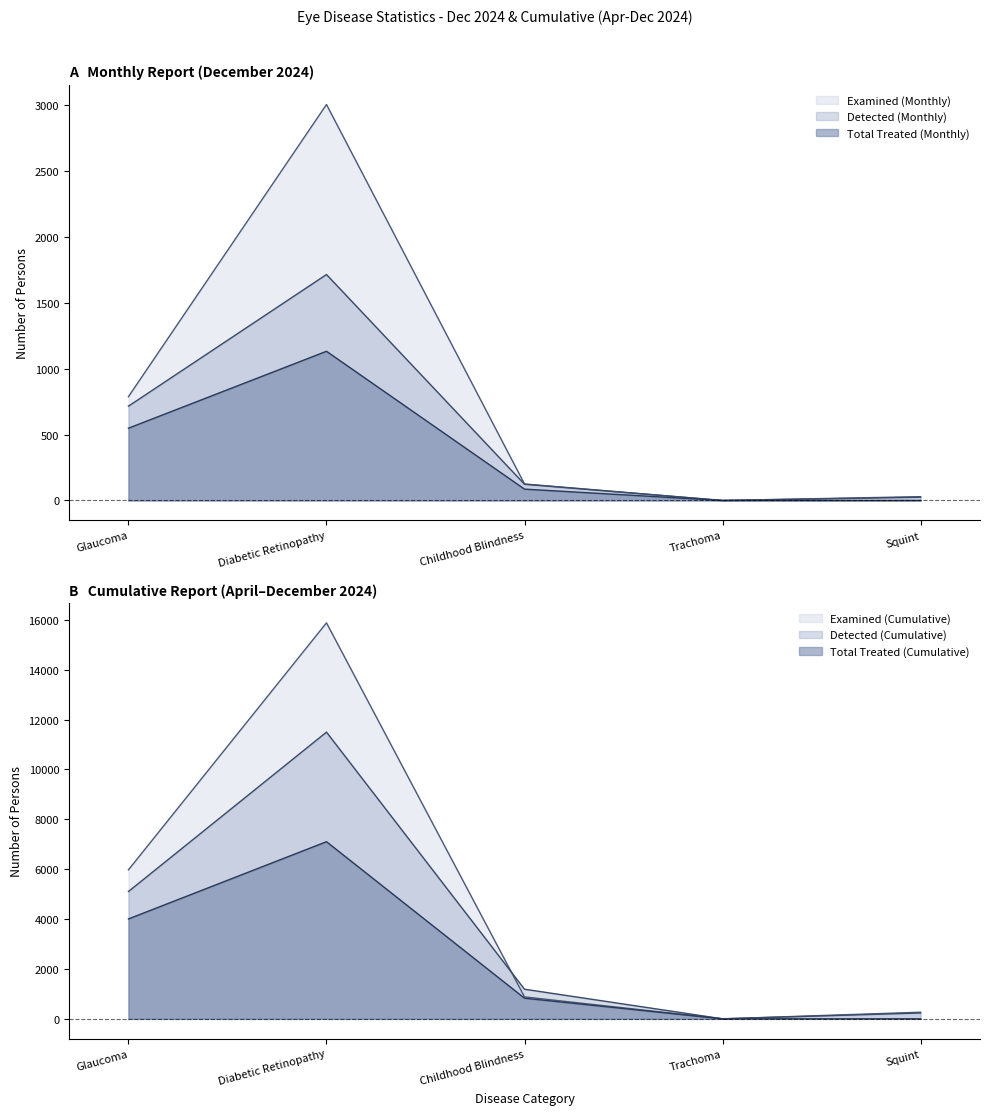

What is the difference between the maximum and minimum values in the Examined (Cumulative) series?

15877